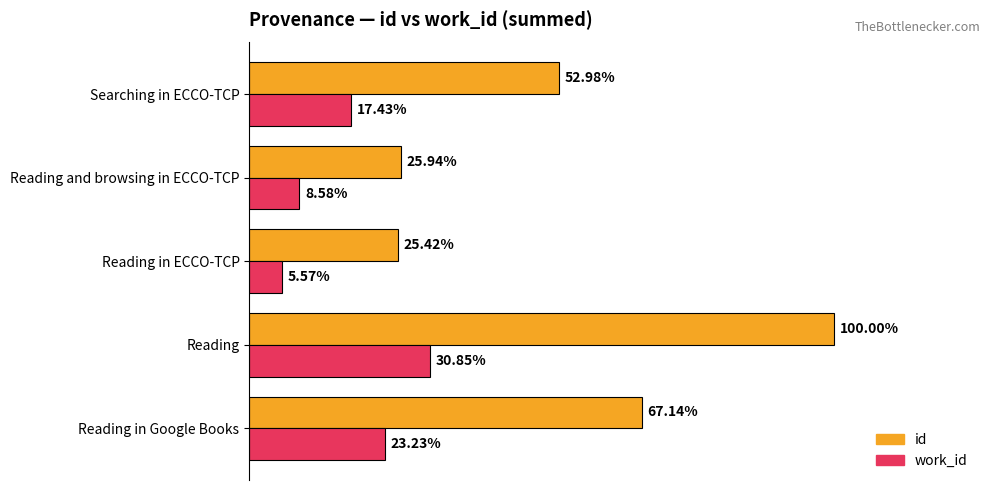

What are all the series names shown in the legend?

id, work_id